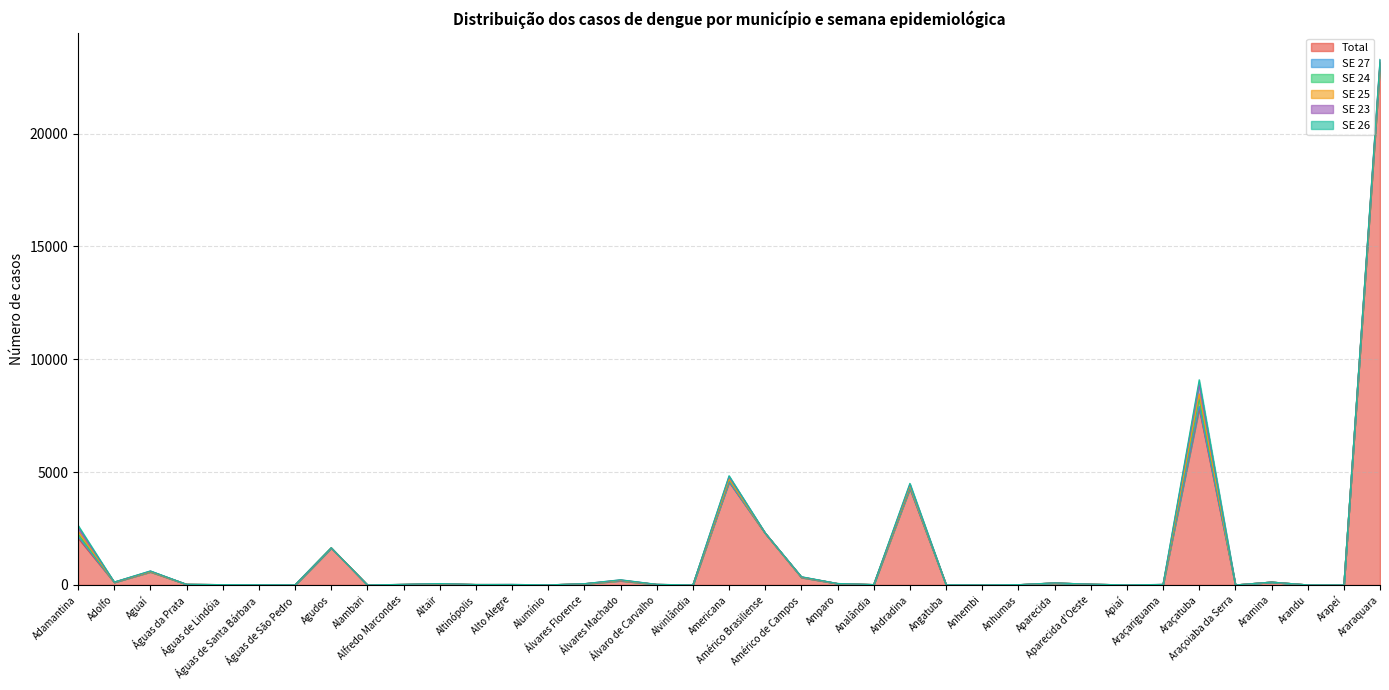

Reading left to right, list all the values displayed in this chart.

Total: 2079	116	579	28	14	8	4	1638	0	21	48	19	13	3	50	184	23	0	4563	2280	331	62	15	4271	7	2	9	87	33	2	20	7818	0	127	3	0	23076
SE 27: 66	3	5	0	0	0	0	1	0	2	1	0	2	0	1	9	0	0	16	6	4	0	0	21	0	0	0	0	0	0	0	95	0	0	0	0	18
SE 24: 110	2	6	0	0	1	1	2	0	0	6	0	3	0	1	9	0	0	76	6	11	1	1	53	0	0	0	1	0	0	1	327	0	0	0	0	39
SE 25: 135	3	8	0	0	0	0	2	0	2	2	0	1	0	3	9	2	0	31	2	4	0	0	48	0	0	2	2	0	0	0	224	0	0	0	0	35
SE 23: 153	2	18	0	0	0	0	0	0	1	4	0	5	1	1	13	2	0	113	5	10	1	0	60	0	0	1	1	2	0	3	436	0	0	0	0	100
SE 26: 100	3	7	0	0	0	0	6	0	1	1	0	0	0	1	7	1	0	42	2	6	2	0	51	0	0	2	0	0	0	1	192	0	0	0	0	21